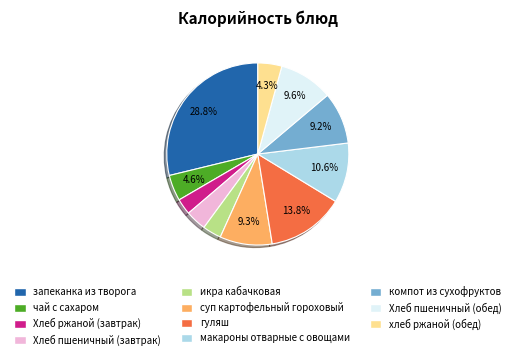

Which slice is the largest?

запеканка из творога